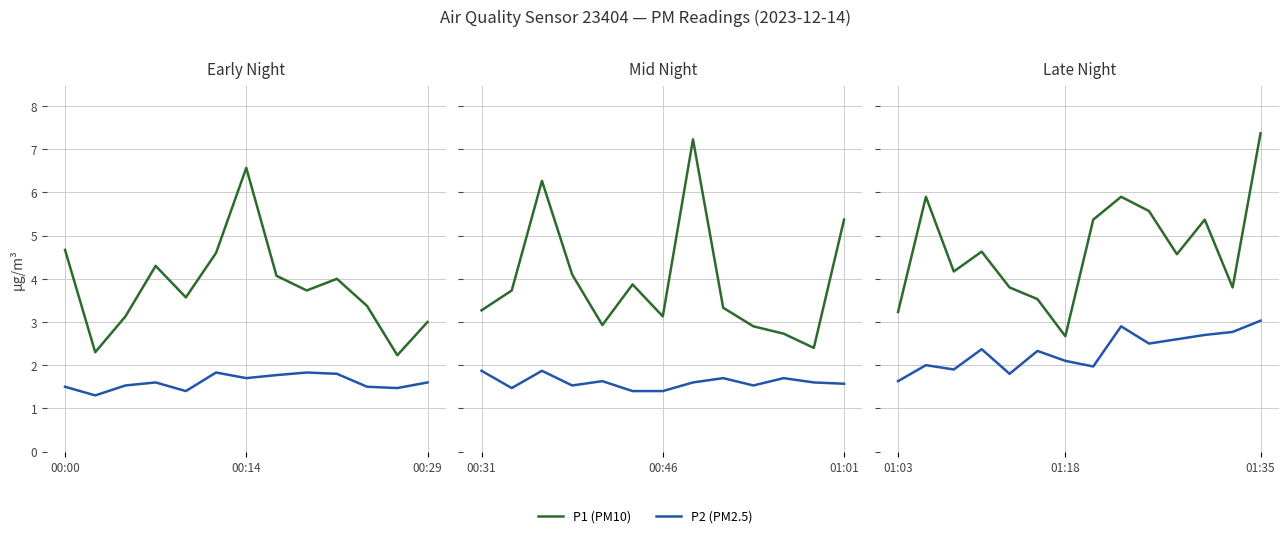

True or false: P1 (PM10) and P2 (PM2.5) intersect in this chart.

False